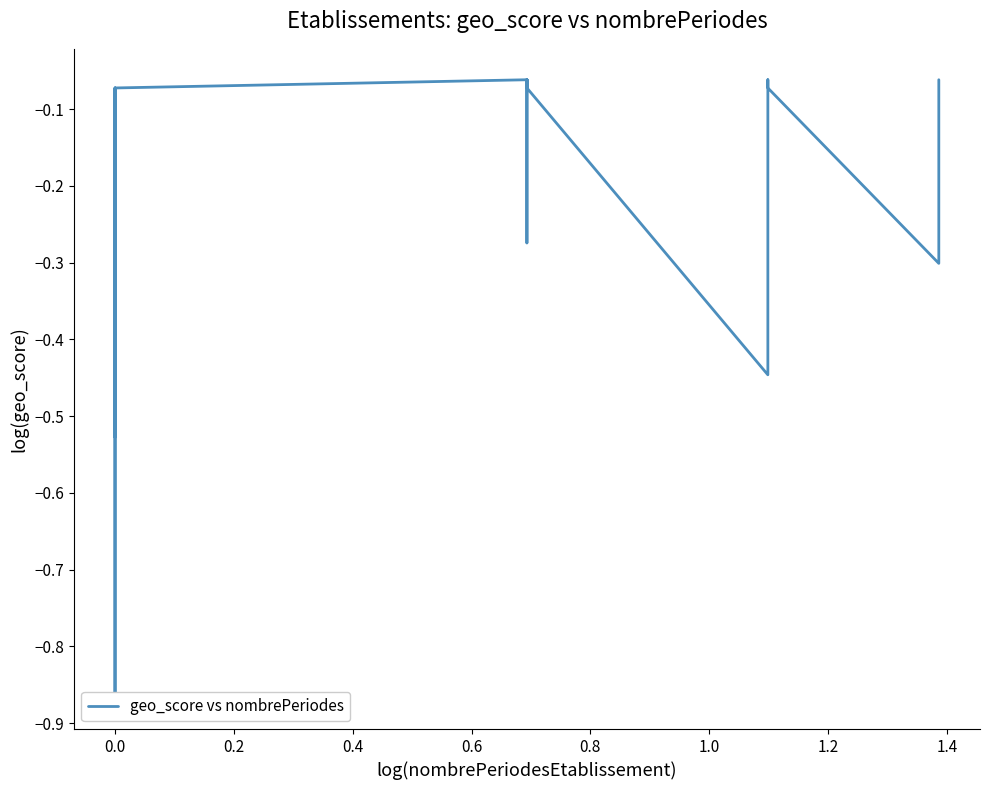

What is the difference between the second highest and minimum values?

0.8